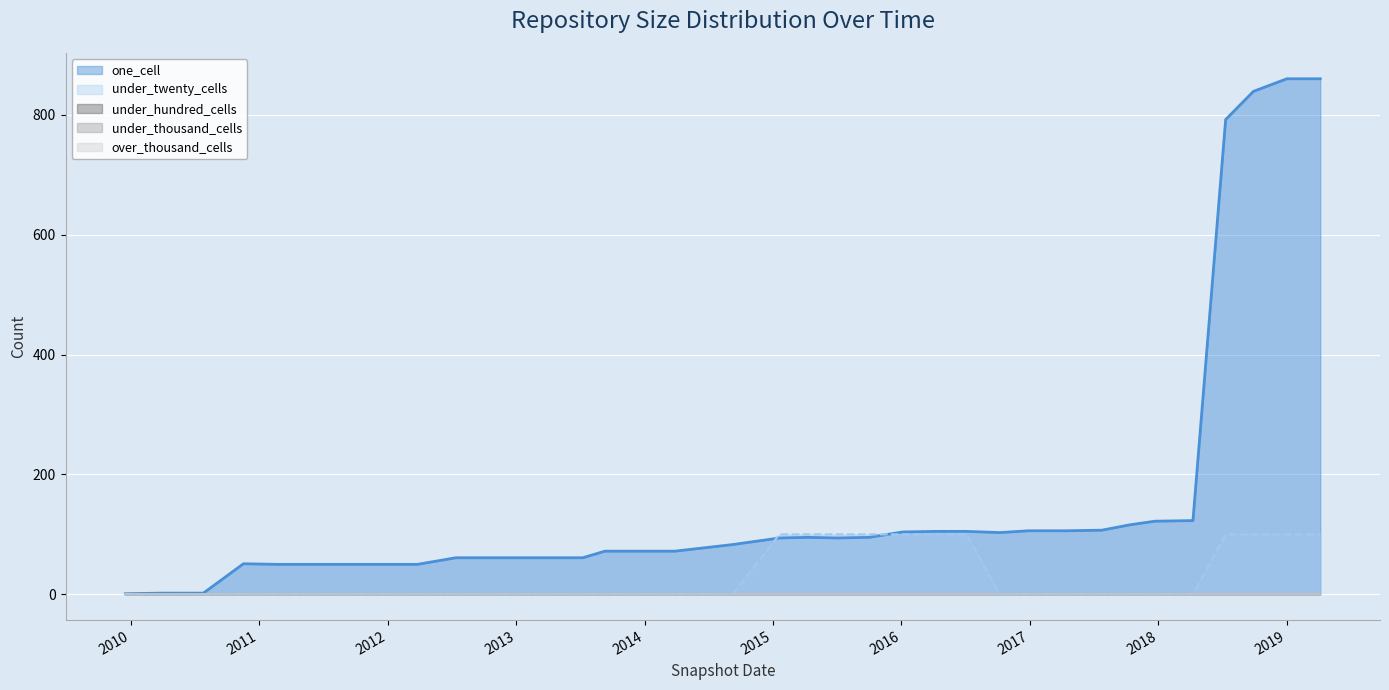

What are all the series names shown in the legend?

one_cell, under_twenty_cells, under_hundred_cells, under_thousand_cells, over_thousand_cells